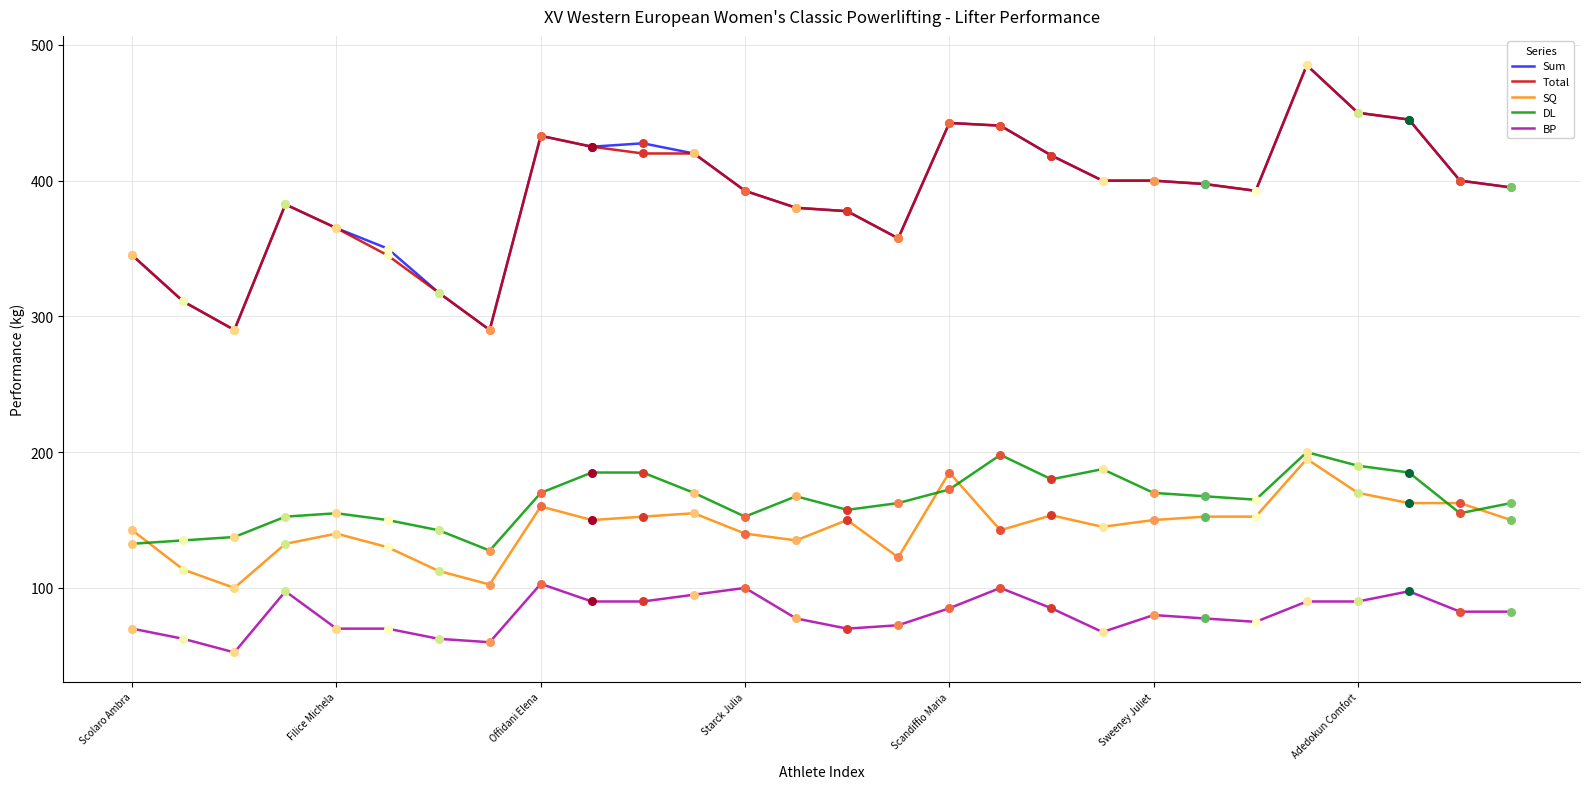

True or false: BP and Total intersect in this chart.

False